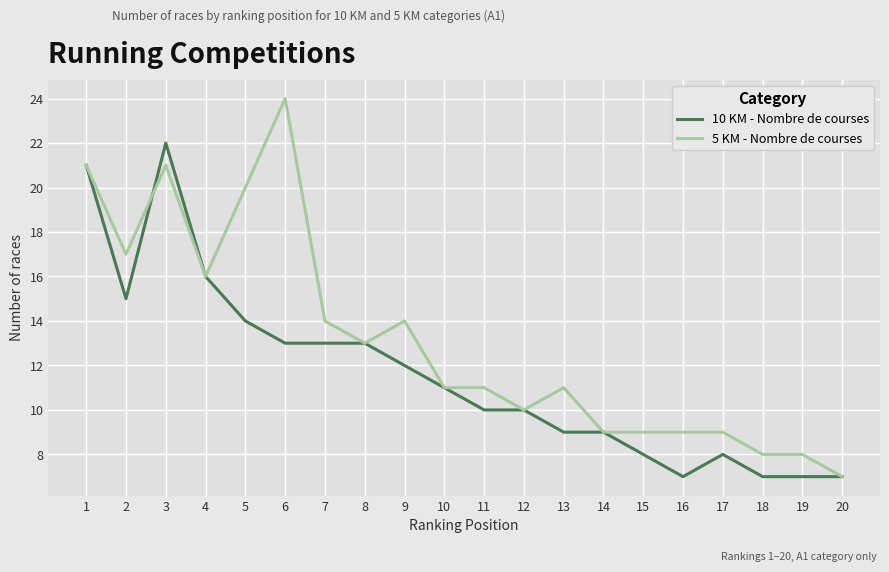

How many values in the 10 KM - Nombre de courses series are below 11?

10